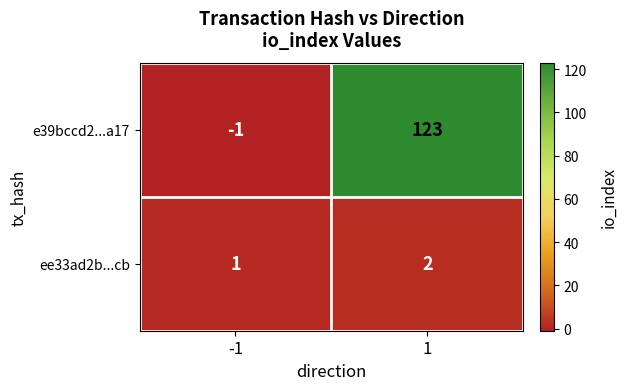

Between -1 and 1, which series saw the biggest shift?

e39bccd2...a17